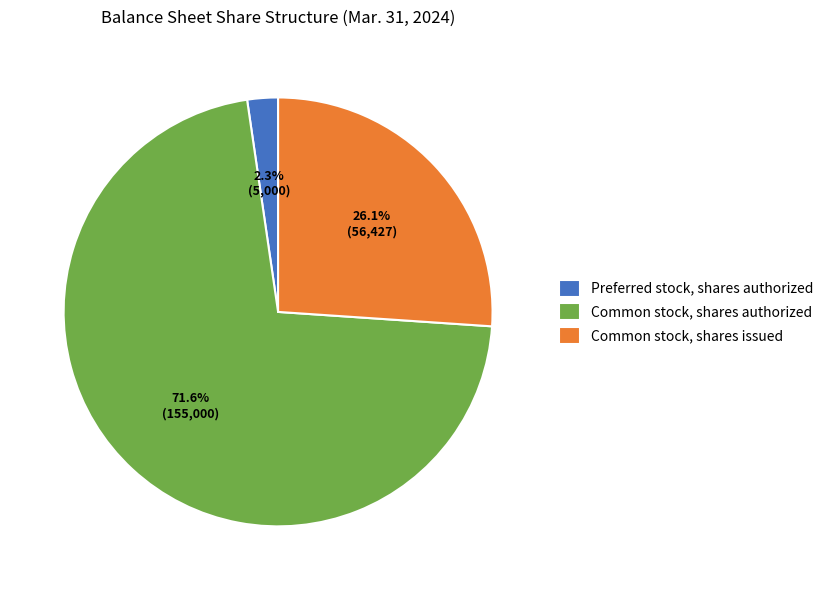

Count the number of slices in the pie.

3